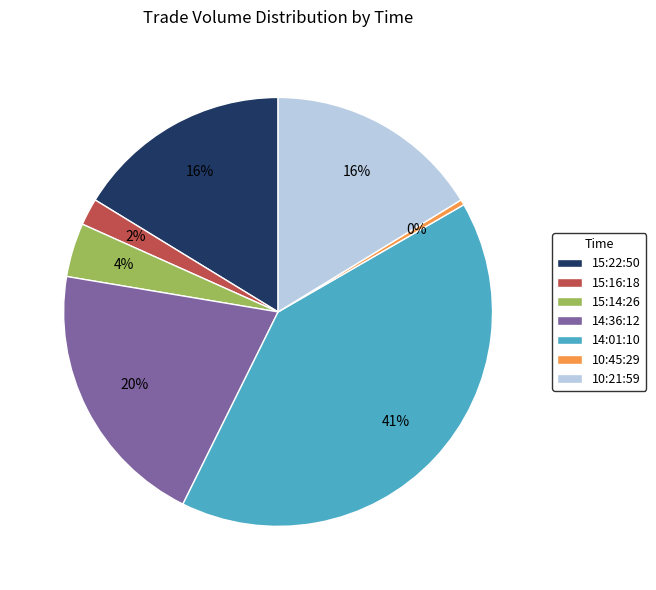

Which has a higher value, 14:01:10 or 15:16:18?

14:01:10